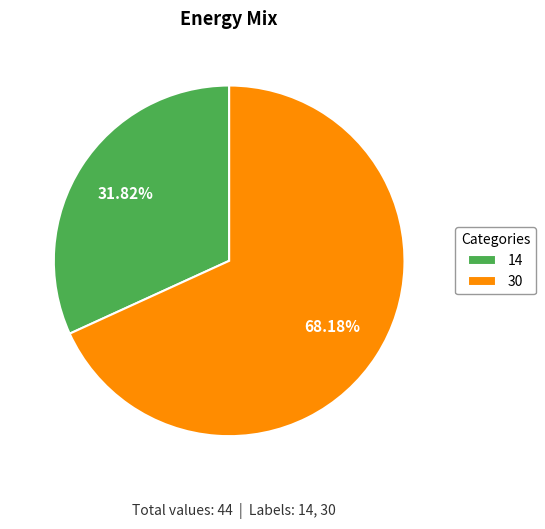

Which slice is the smallest?

14